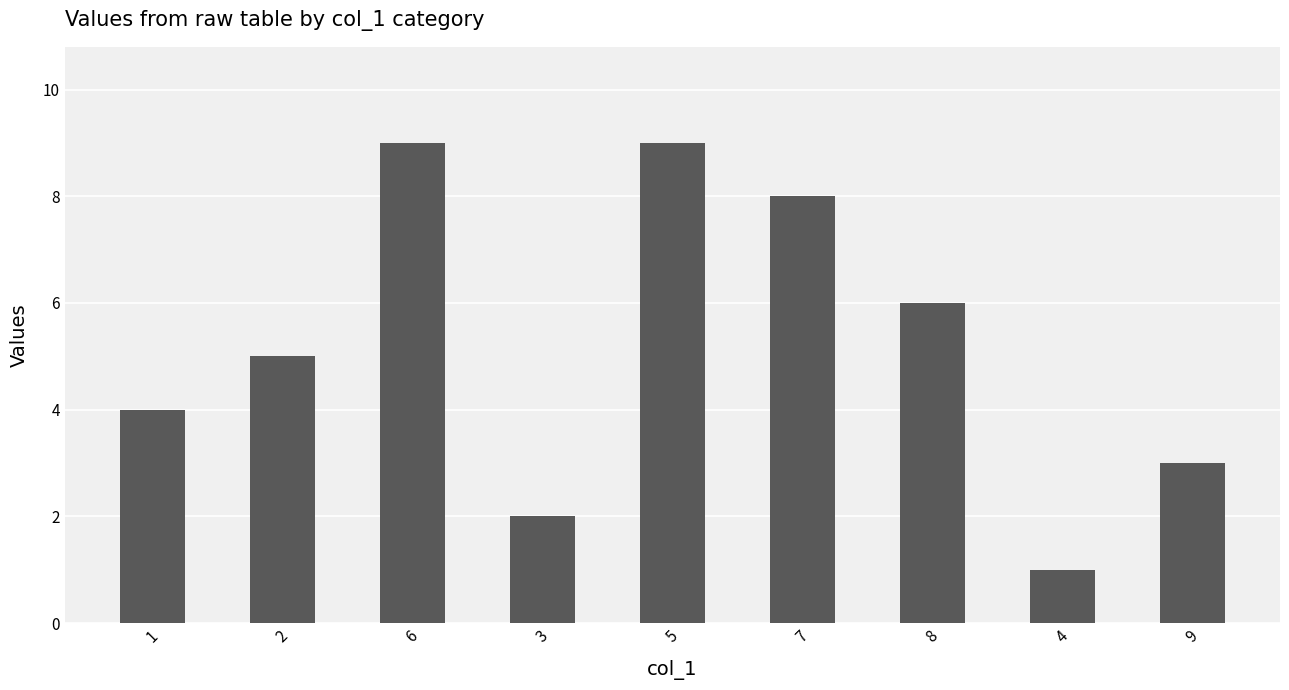

Where is the data nearest to the value 5?

2